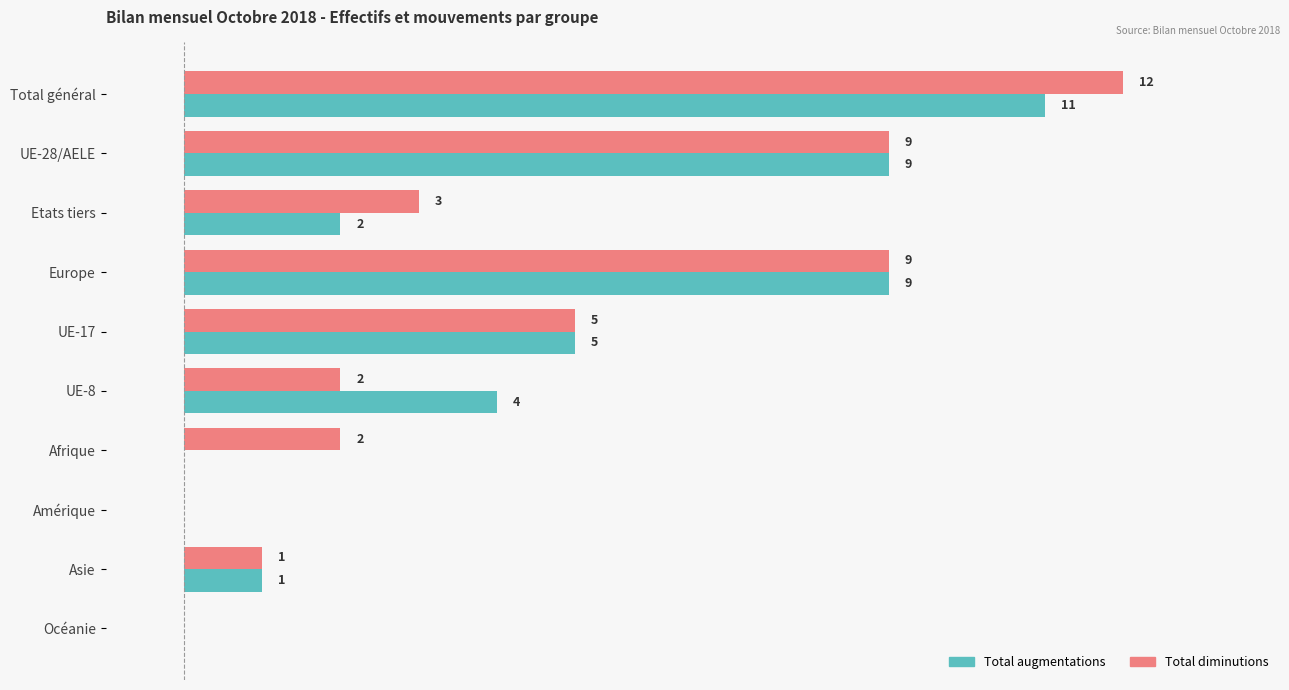

Between UE-8 and Asie, which series saw the biggest shift?

Total augmentations